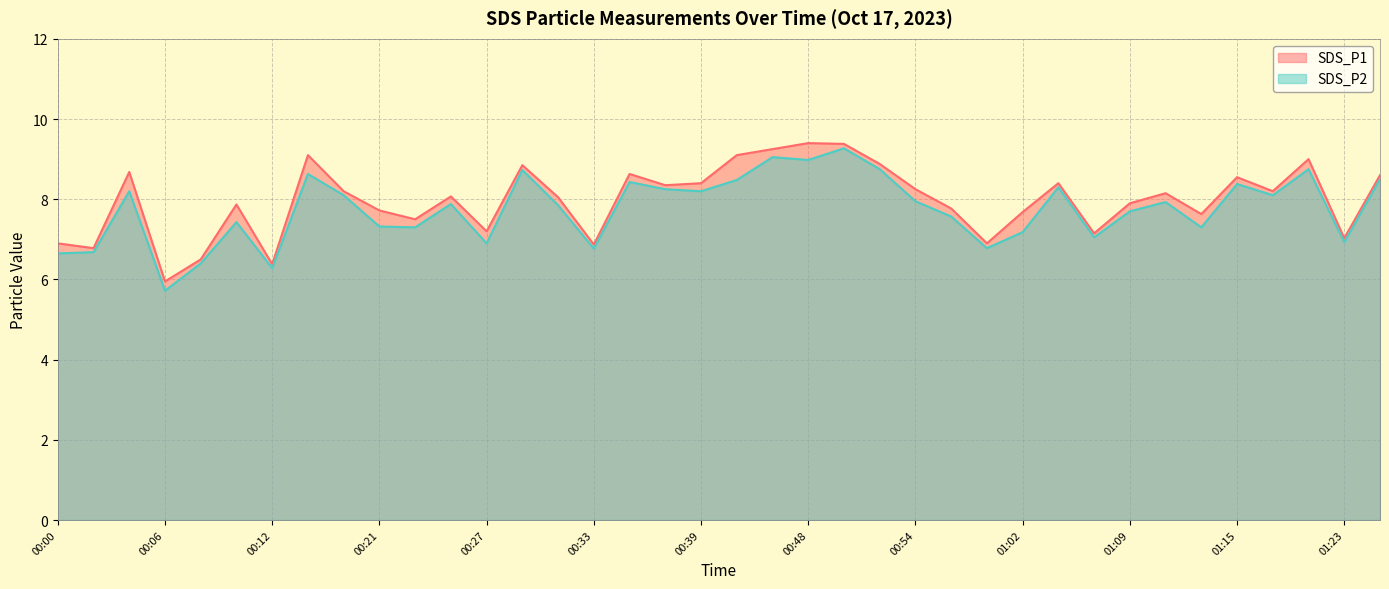

Between 01:02 and 01:11, which series saw the biggest shift?

SDS_P2